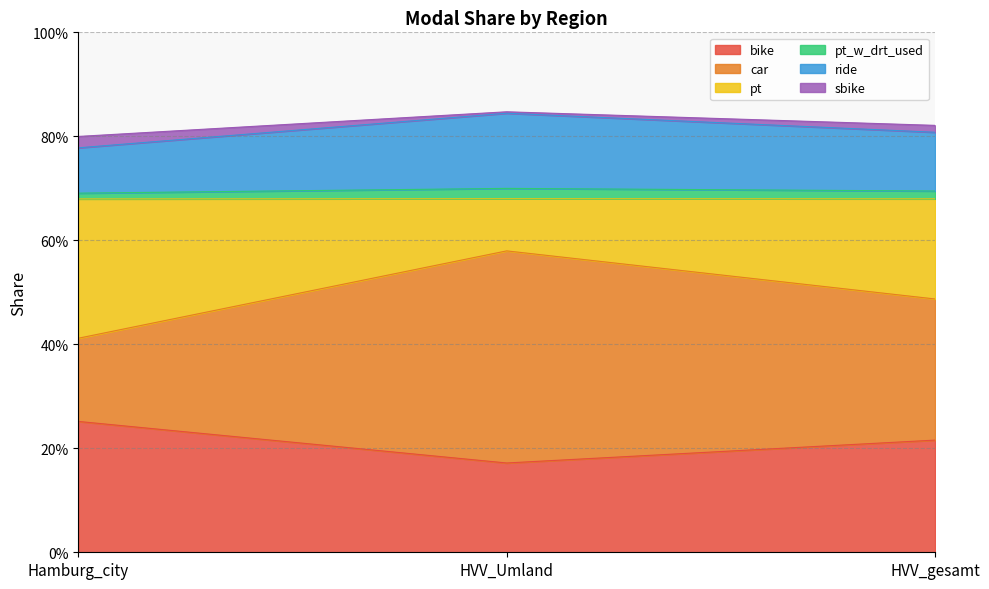

At which category is the sum across all series the highest?

HVV_Umland